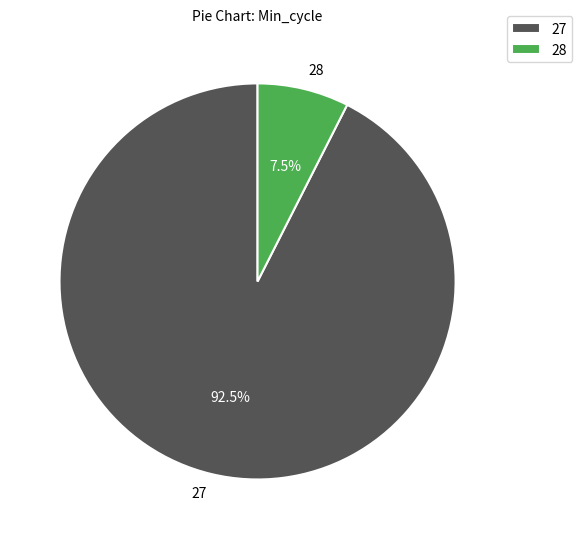

Which slice is the smallest?

28